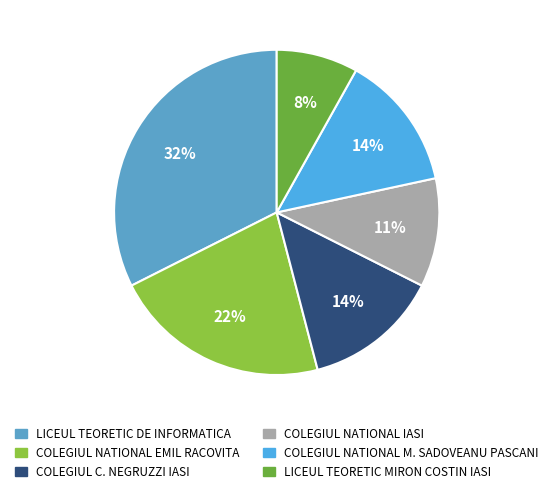

Is the sum of COLEGIUL NATIONAL IASI and COLEGIUL NATIONAL EMIL RACOVITA greater than half?

No